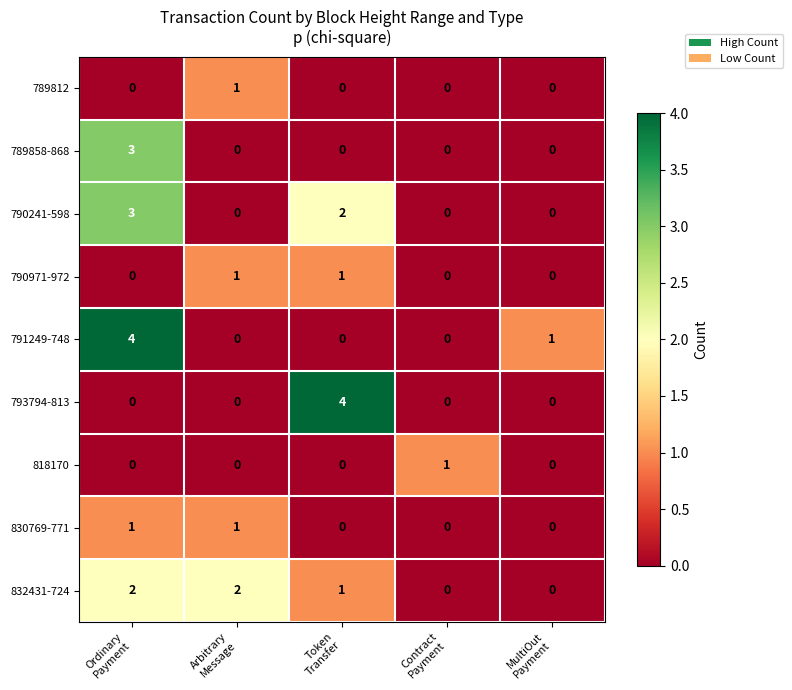

What is the maximum value shown in the chart?

4